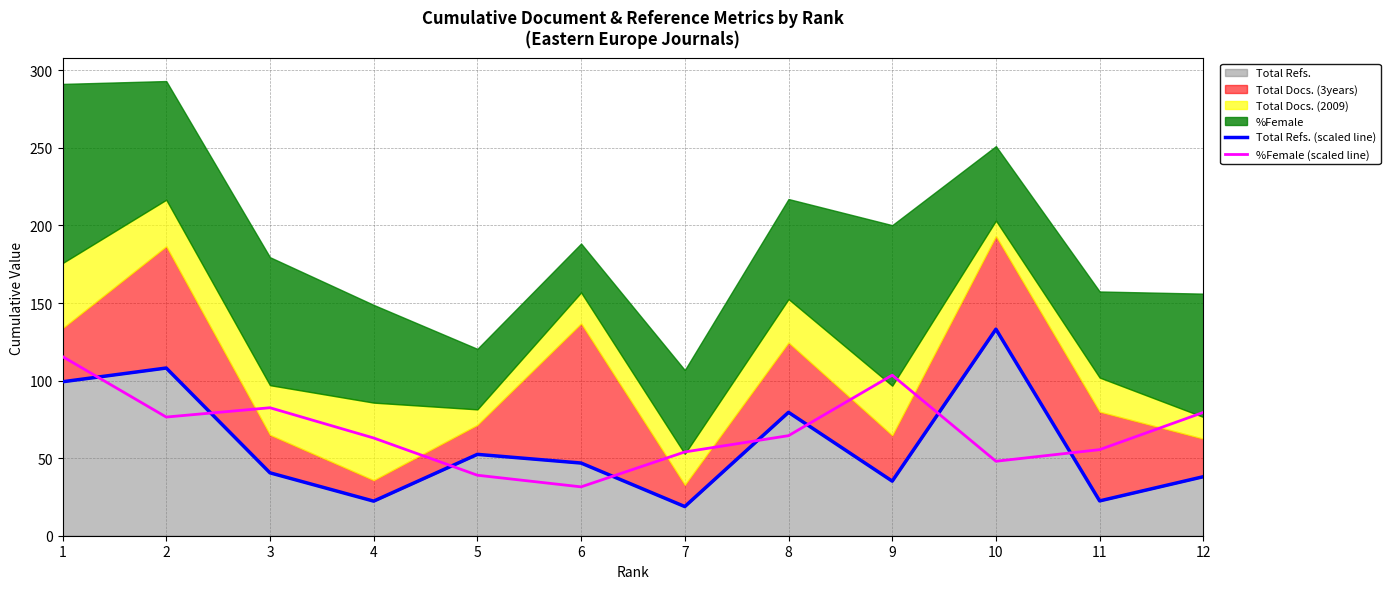

Is it true that Total Refs. (scaled line) equals 62.8 at 3?

False